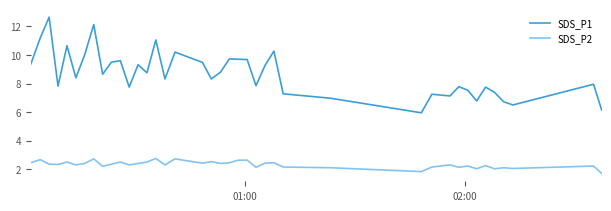

True or false: SDS_P2 and SDS_P1 cross at least once.

False